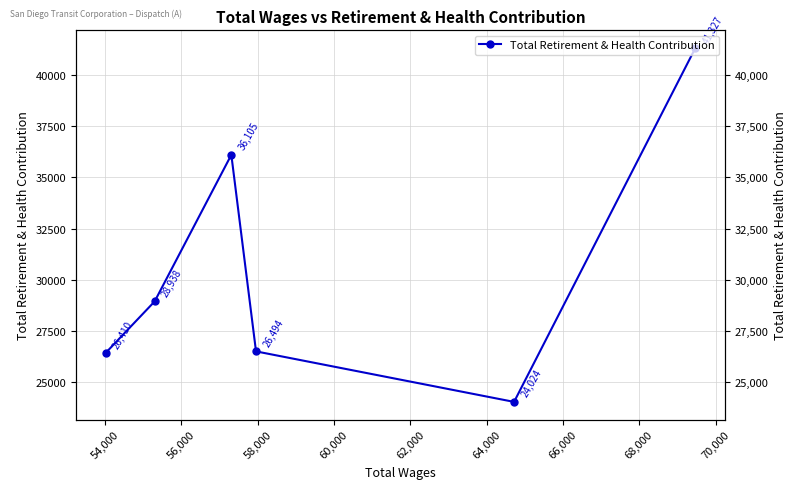

How many series are shown in this chart?

1